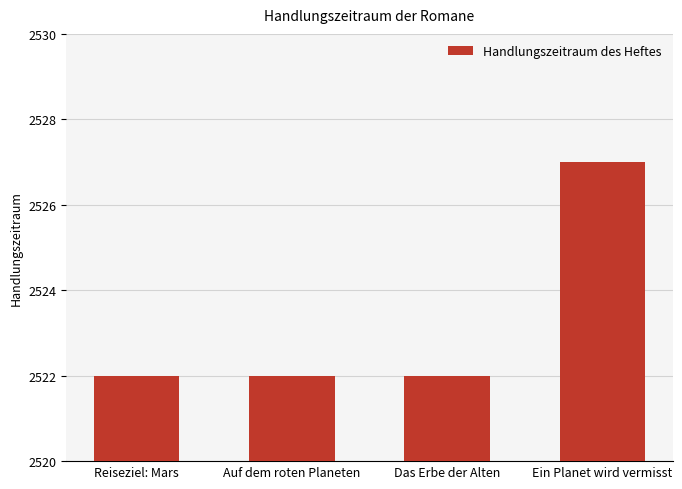

True or false: the data shows 2522 at Reiseziel: Mars.

True